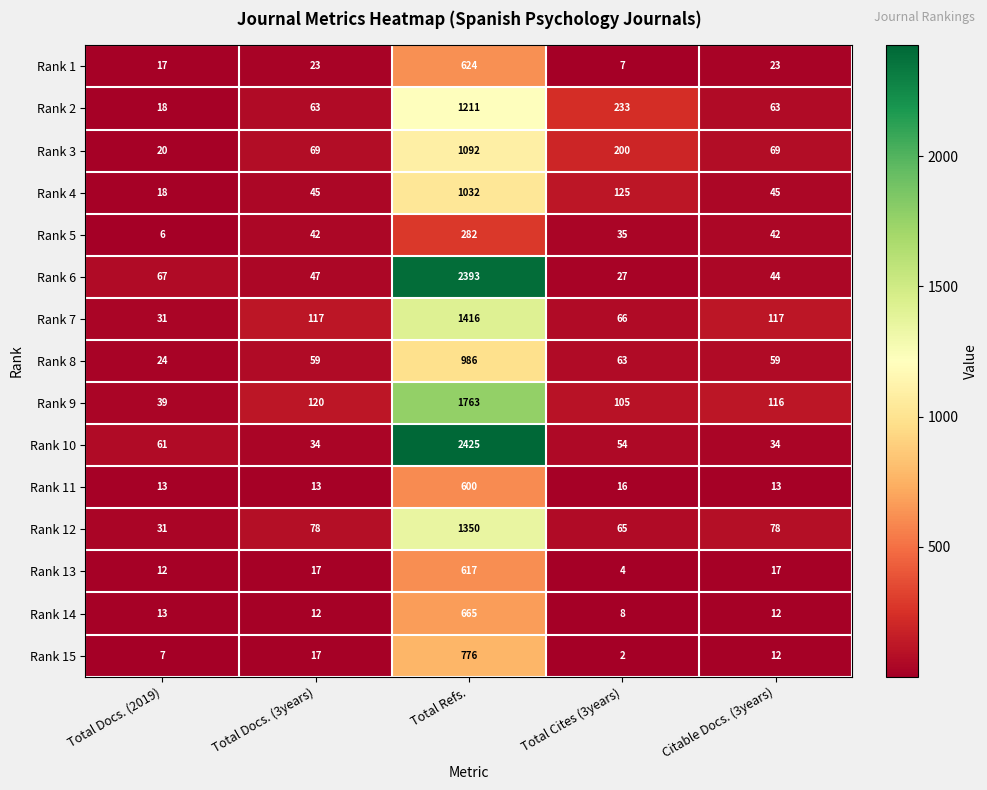

What is the difference between the highest and lowest values at Total Docs. (3years)?

108